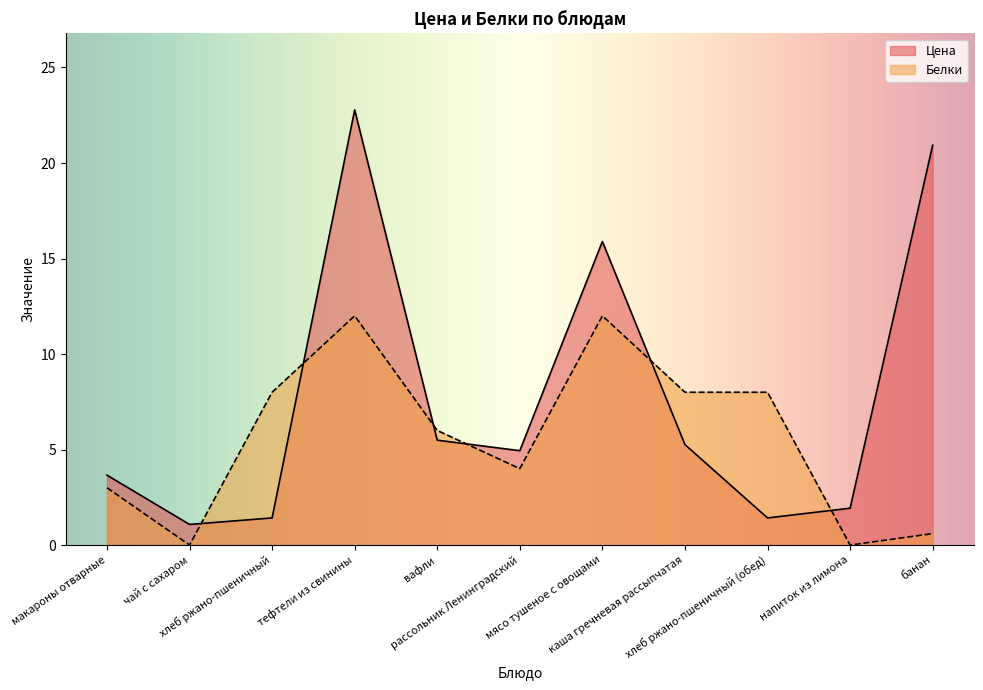

List the labels in order of Белки value, smallest first.

чай с сахаром, напиток из лимона, банан, макароны отварные, рассольник Ленинградский, вафли, хлеб ржано-пшеничный, каша гречневая рассыпчатая, хлеб ржано-пшеничный (обед), тефтели из свинины, мясо тушеное с овощами